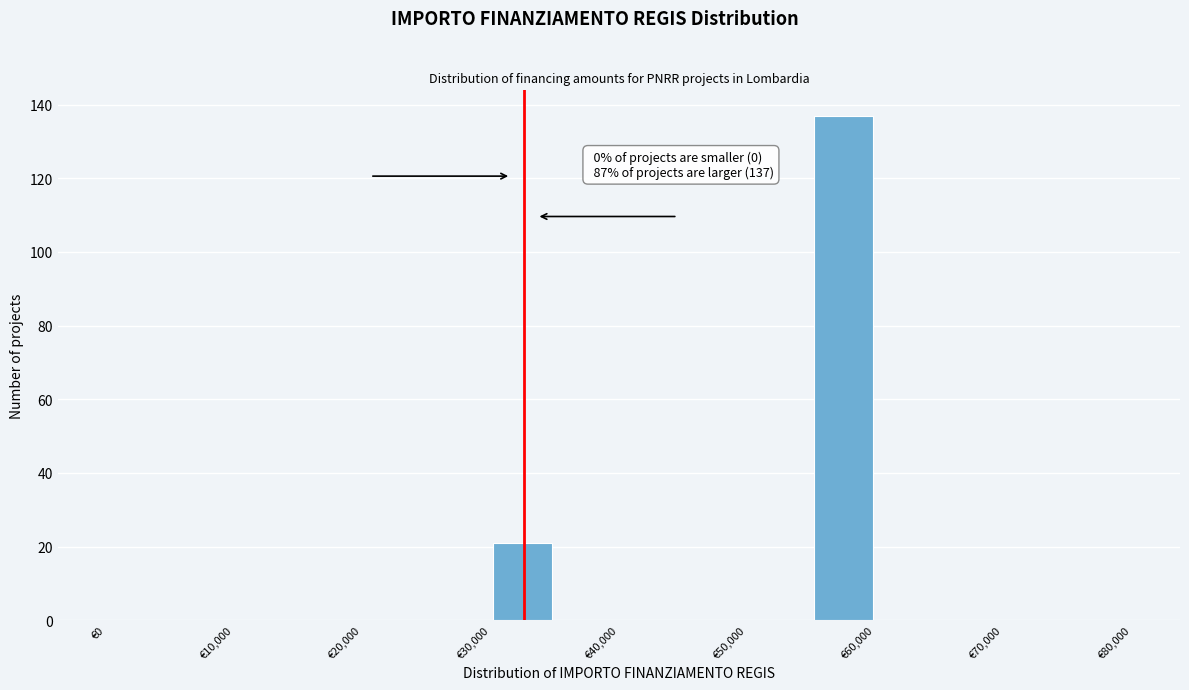

Over which range of the x-axis is the bar tallest?

55000 to 60000